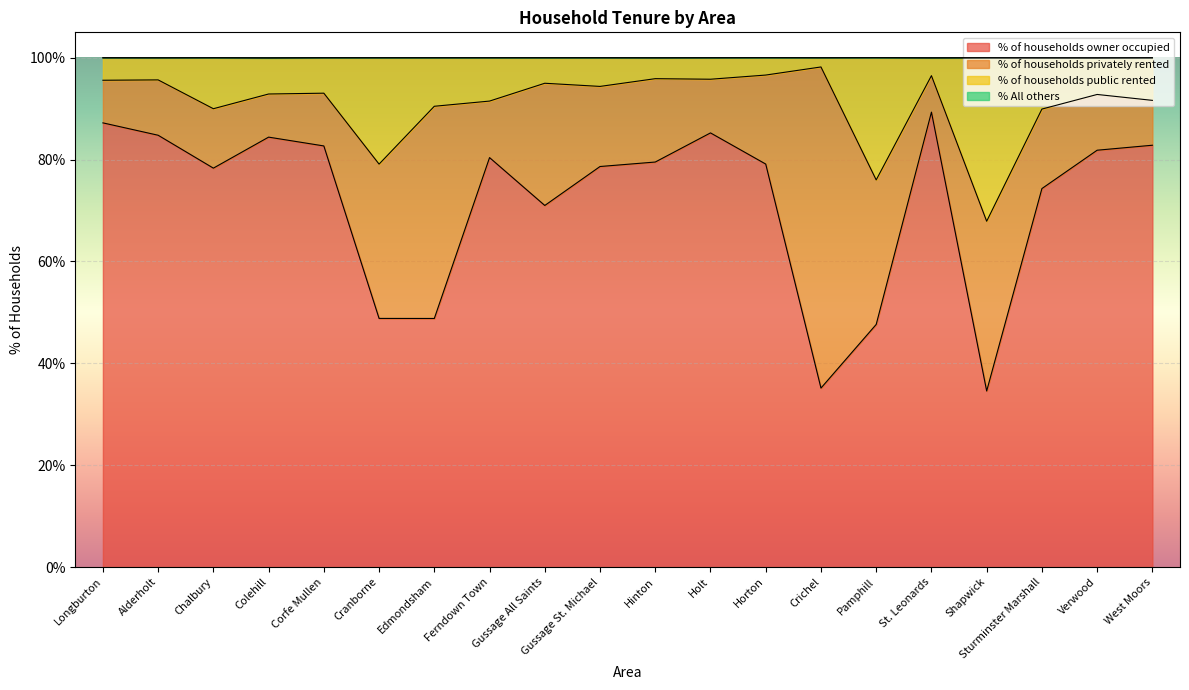

What is the difference between the % of households public rented values at Verwood and Holt?

3.0